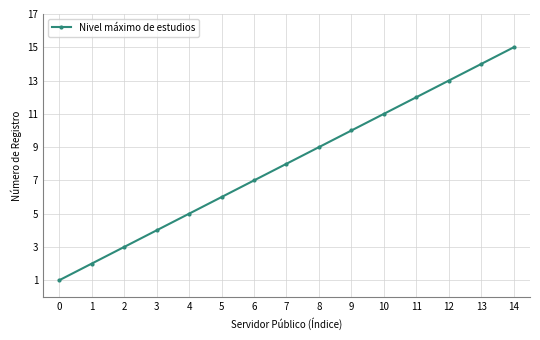

Between 9 and 14, which is larger?

14